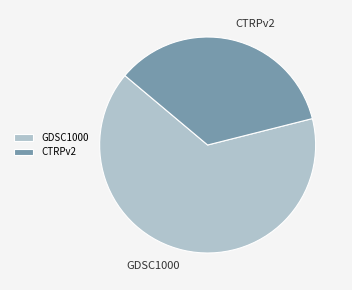

Combined, do GDSC1000 and CTRPv2 account for over 50%?

Yes